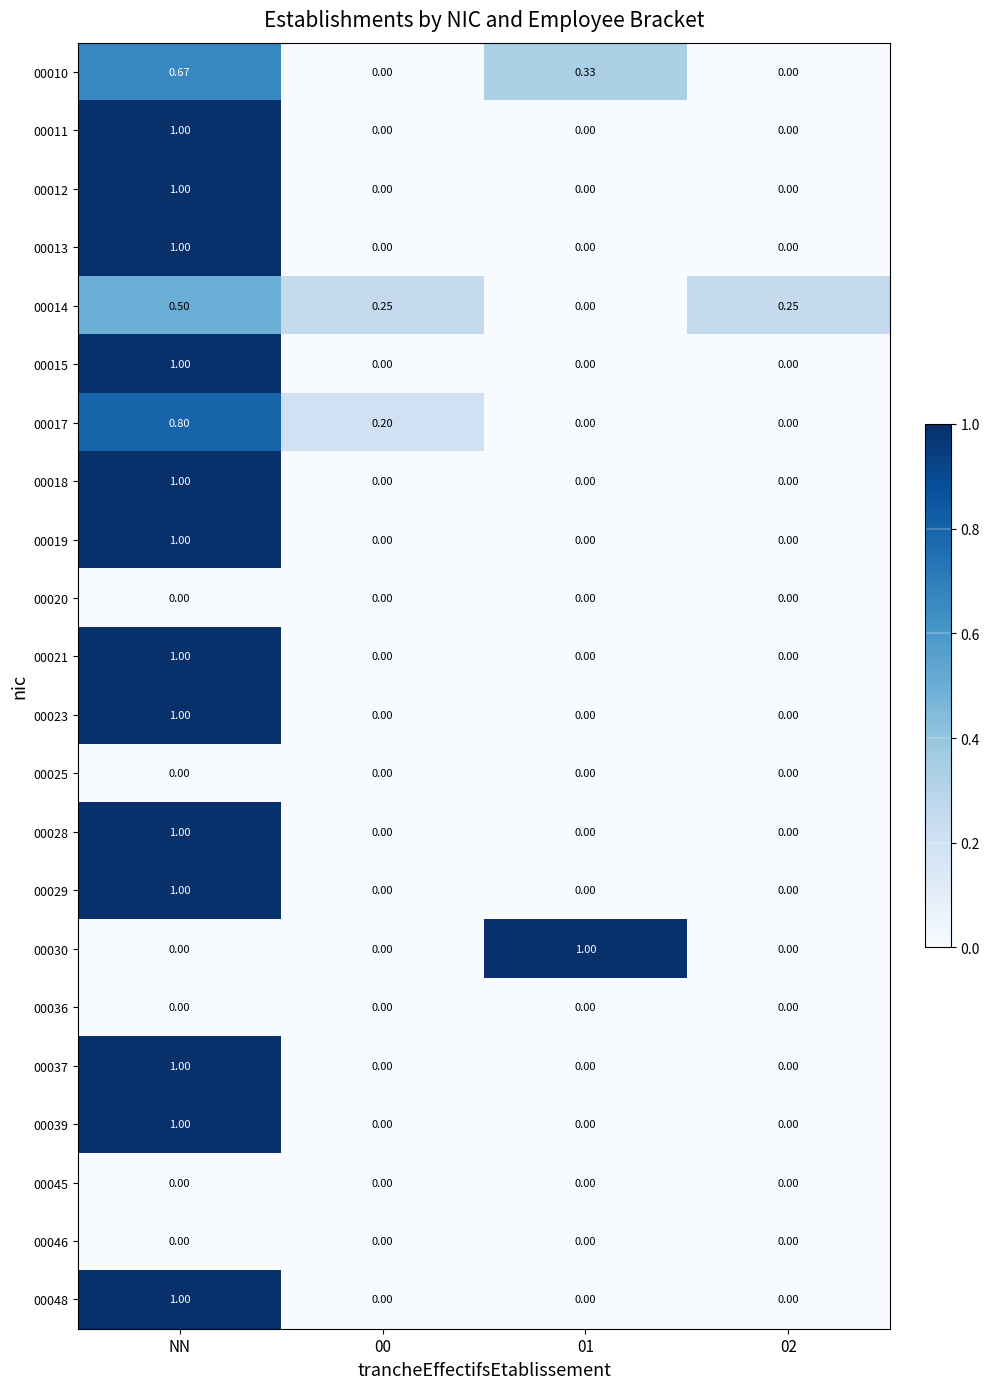

At which label does 00010 reach its peak?

NN